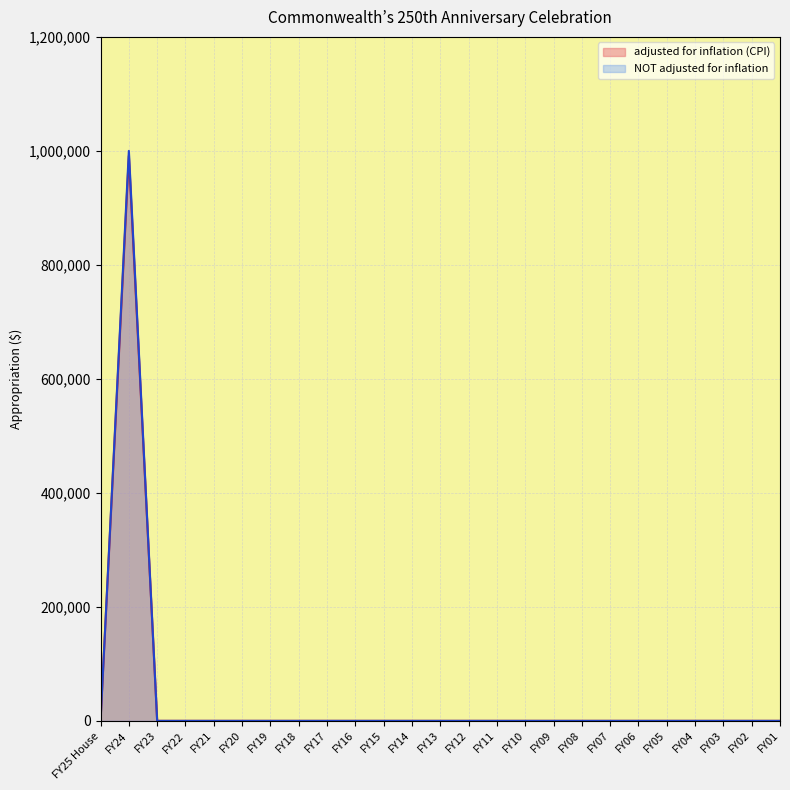

What position from the left is FY05?

21